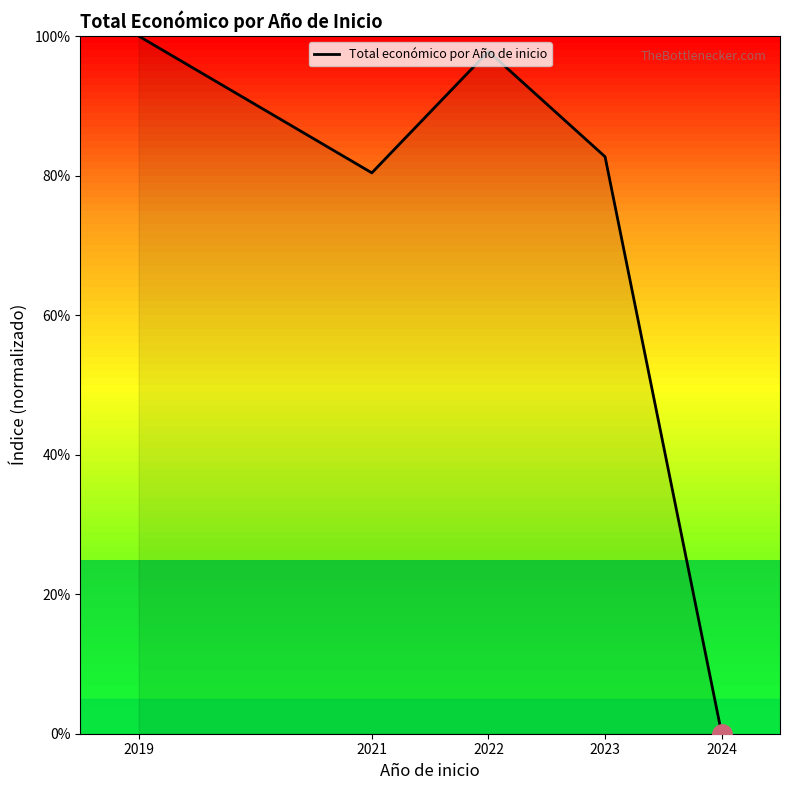

What is the change in value from 2021 to 2023?

+2.3